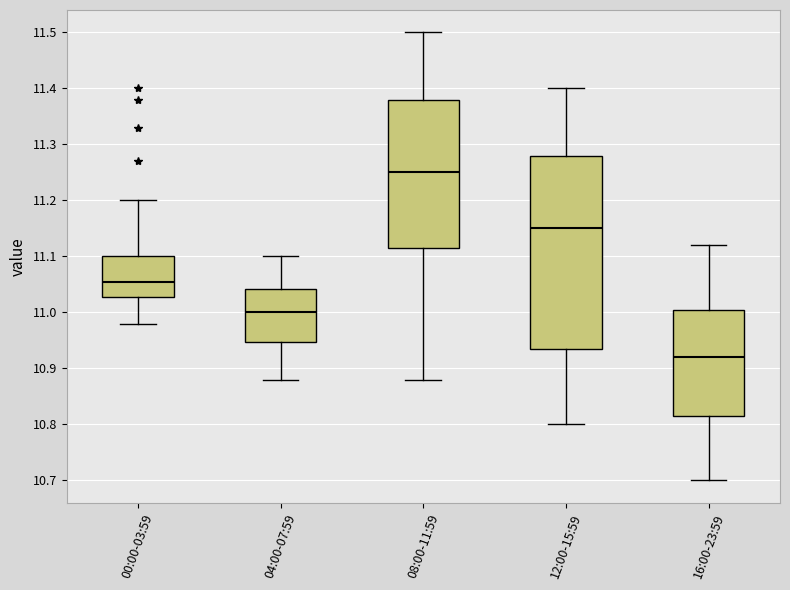

Where does the median line of the box for 08:00-11:59 sit on the y-axis? The values are not printed on the chart, so give them approximately, as read against the axis.

11.25